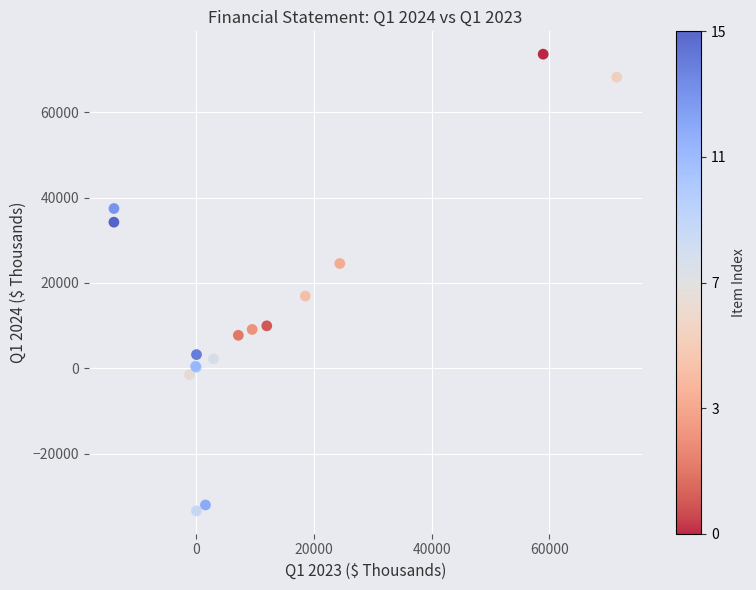

What Y value in the scatter plot is closest to 20094?

16916